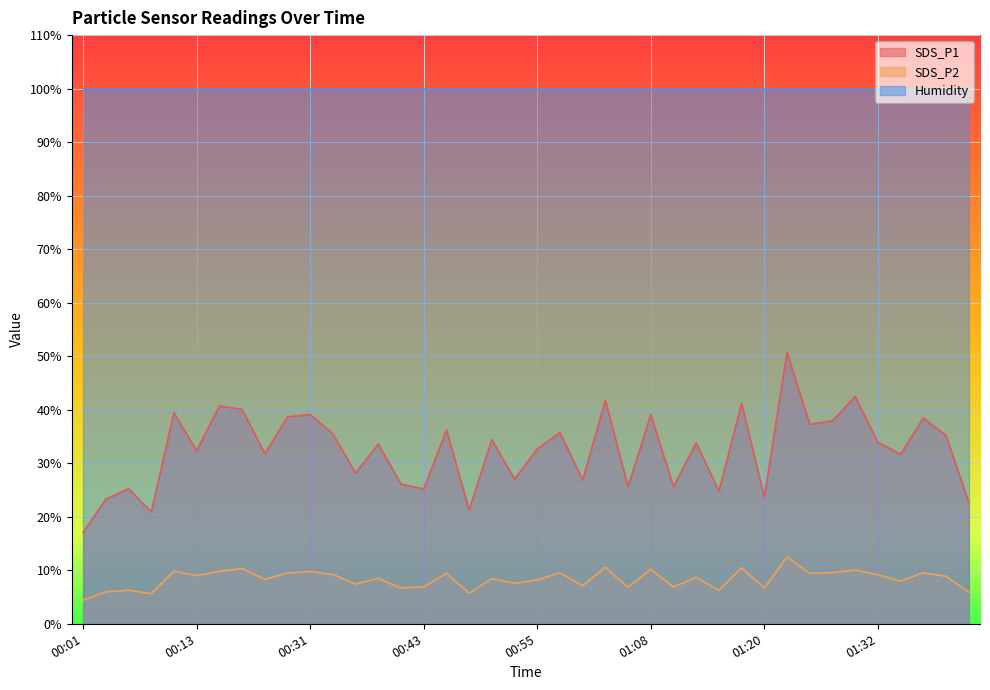

What is the total value across all series at 00:50?

42.8